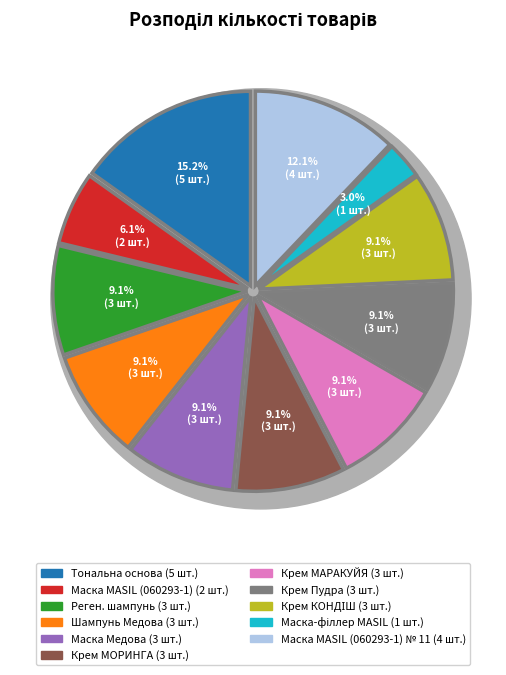

Approximately how many times larger is the value at 9 compared to 6?

1.0